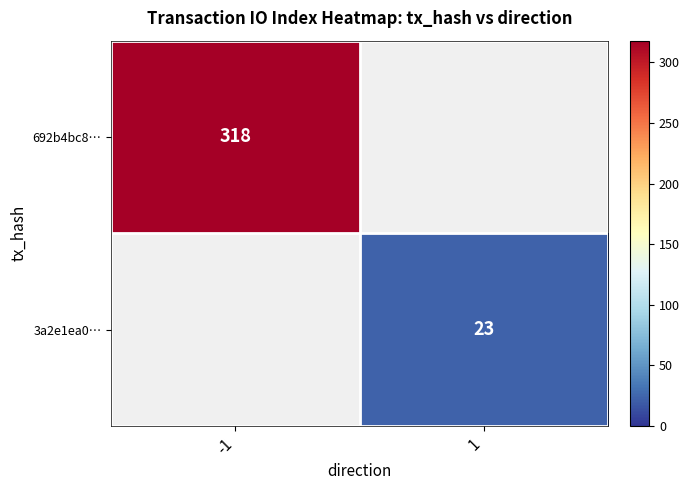

True or false: 692b4bc8… has a value of 139.0 at -1.

False